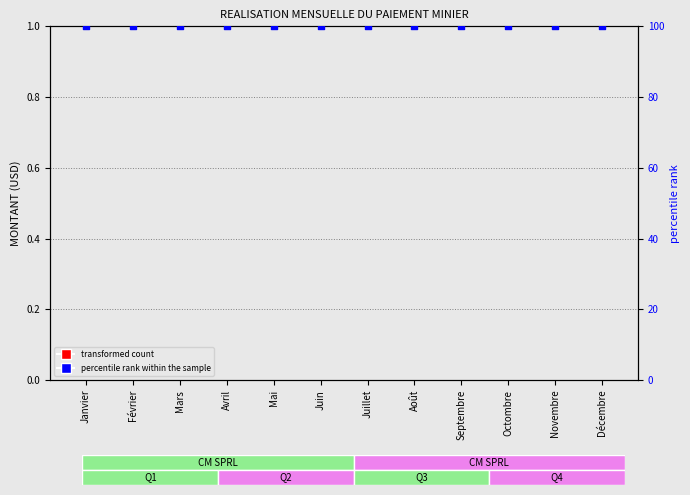

What is the total value across all series at Août?

100